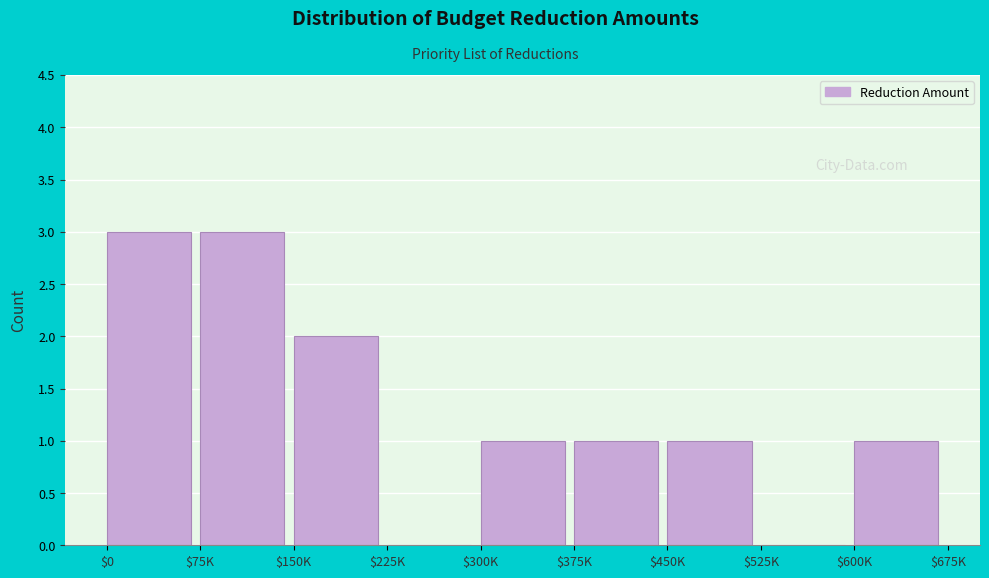

The chart shows a value of -2 at $225K. True or false?

False